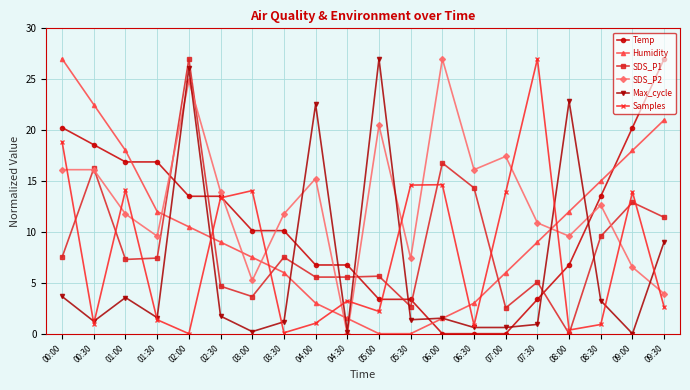

Which series has the largest total across all categories?

SDS_P2